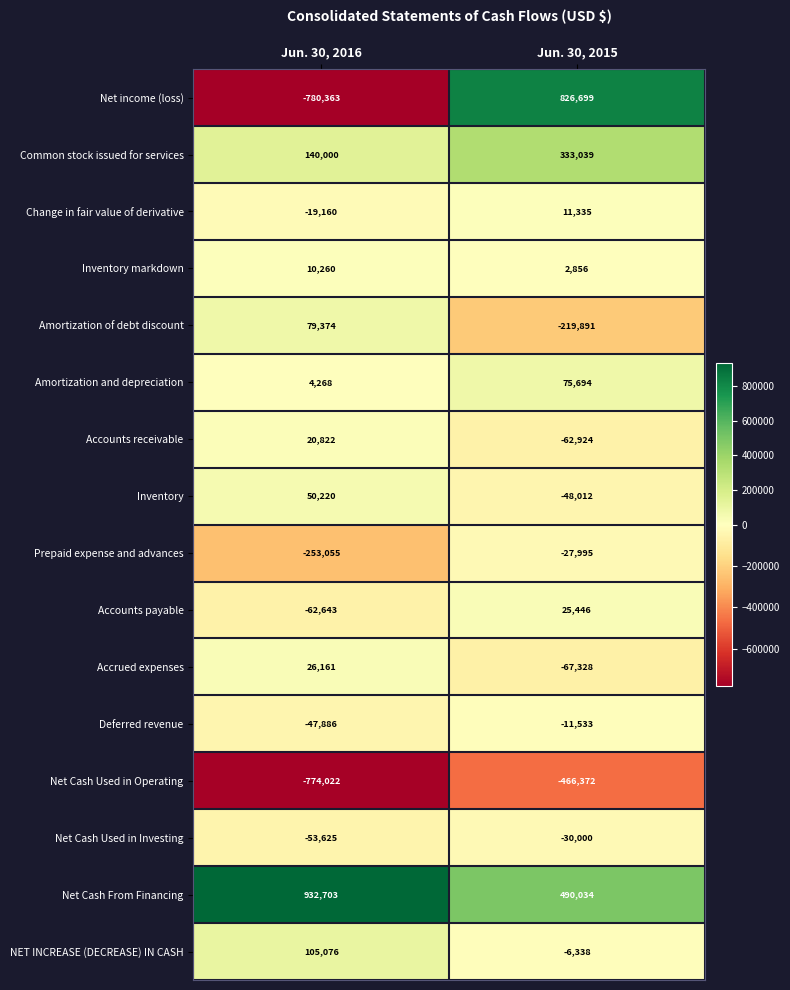

At which category is the sum across all series the highest?

Jun. 30, 2015